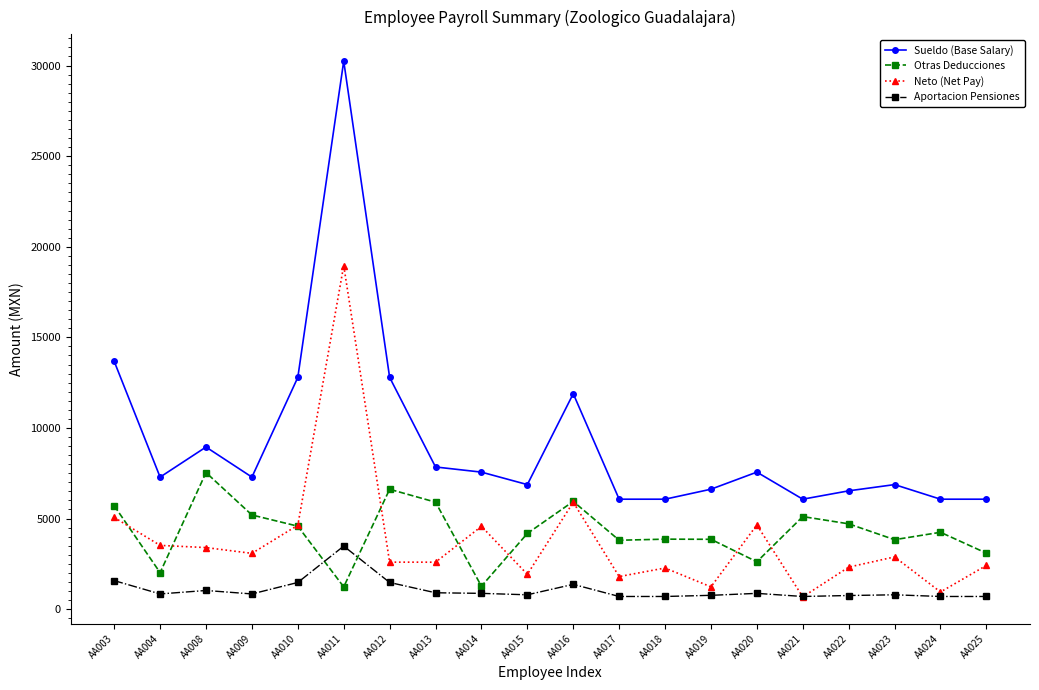

What is the greatest value displayed?

30245.0